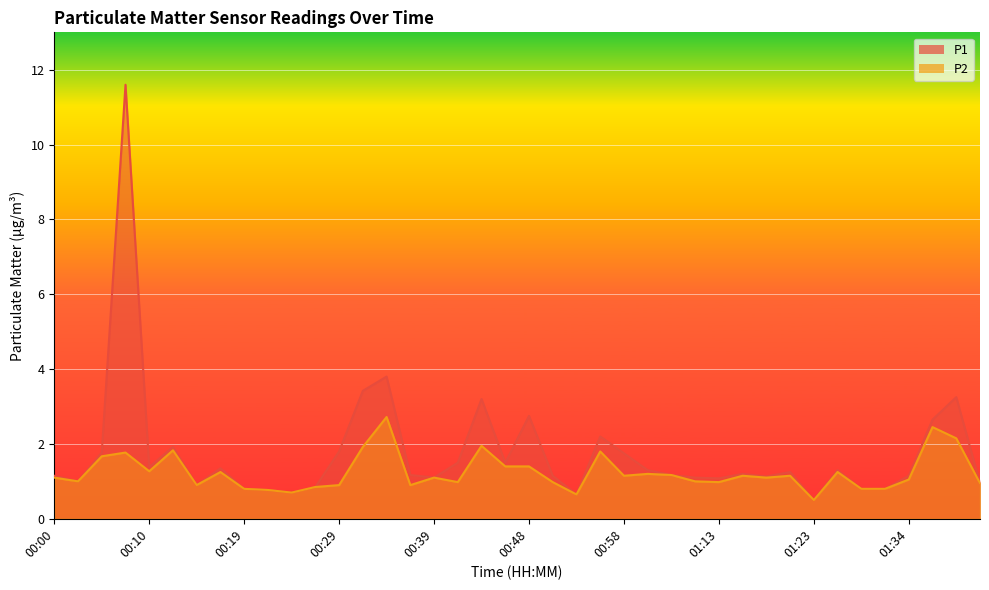

Rank the categories by P2 value from lowest to highest.

01:23, 00:53, 00:24, 00:22, 00:19, 01:29, 01:31, 00:27, 00:14, 00:29, 00:36, 01:41, 00:41, 00:51, 01:13, 00:02, 01:05, 01:34, 00:00, 00:39, 01:18, 00:58, 01:16, 01:21, 01:03, 01:01, 00:17, 01:26, 00:10, 00:46, 00:48, 00:05, 00:07, 00:56, 00:12, 00:31, 00:43, 01:39, 01:36, 00:34